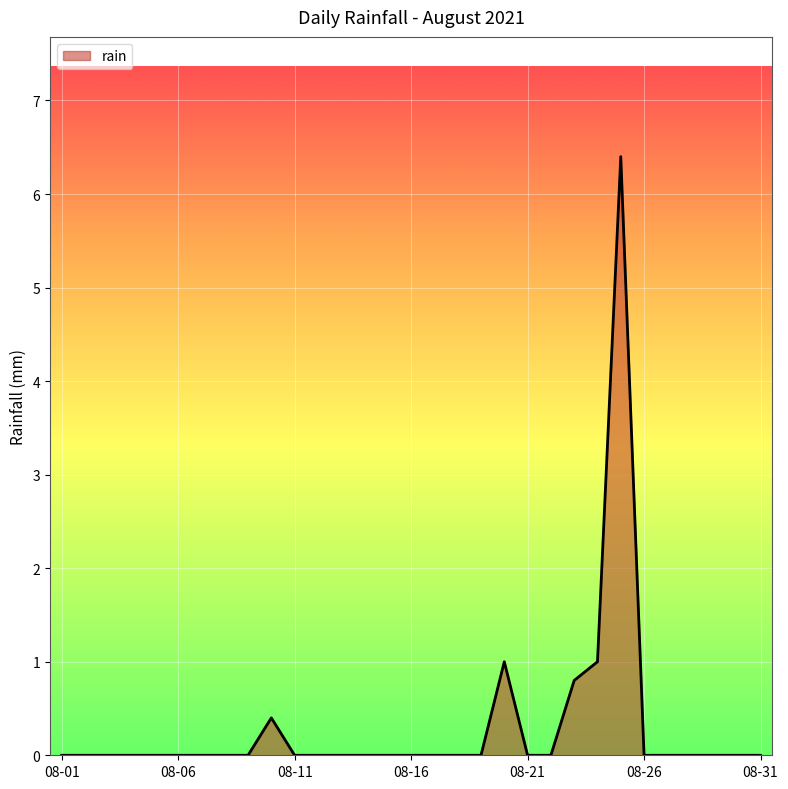

Reading left to right, what are all the values shown in this chart?

0.0	0.0	0.0	0.0	0.0	0.0	0.0	0.0	0.0	0.4	0.0	0.0	0.0	0.0	0.0	0.0	0.0	0.0	0.0	1.0	0.0	0.0	0.8	1.0	6.4	0.0	0.0	0.0	0.0	0.0	0.0